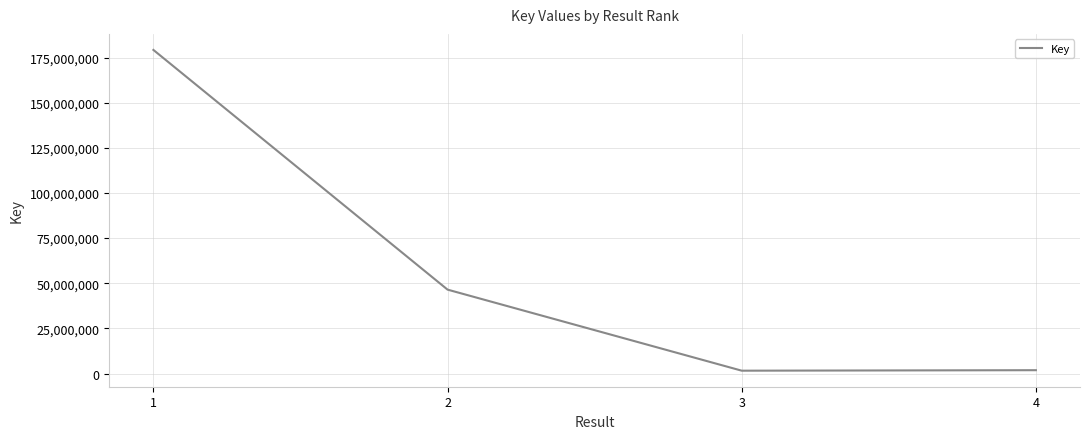

Between 1 and 4, which is larger?

1